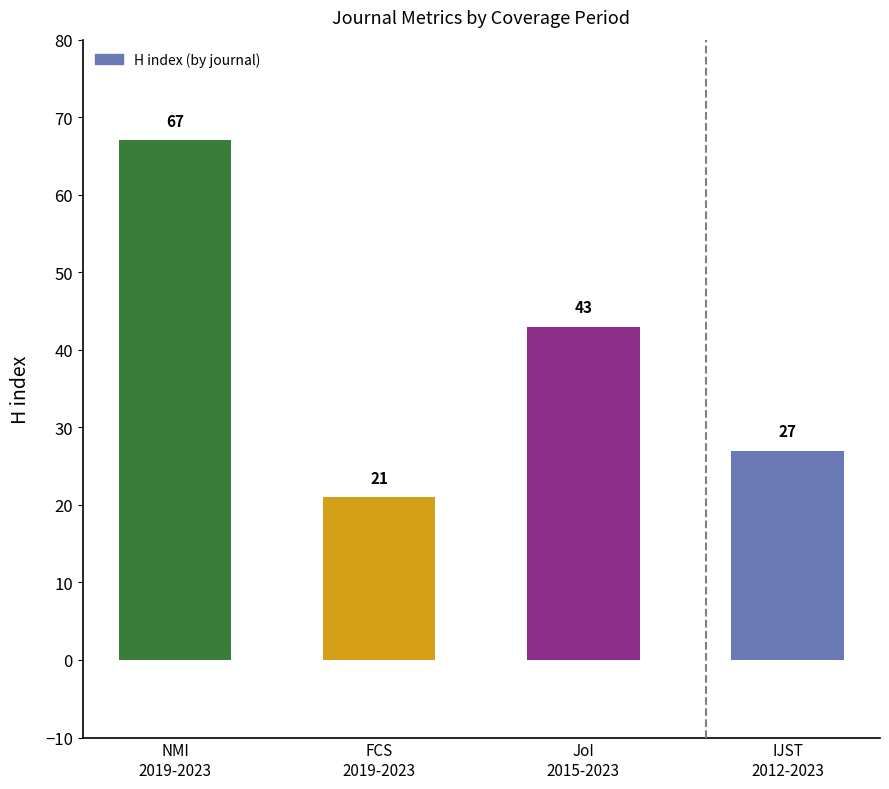

Read the value at IJST
2012-2023, to the nearest 5.

25